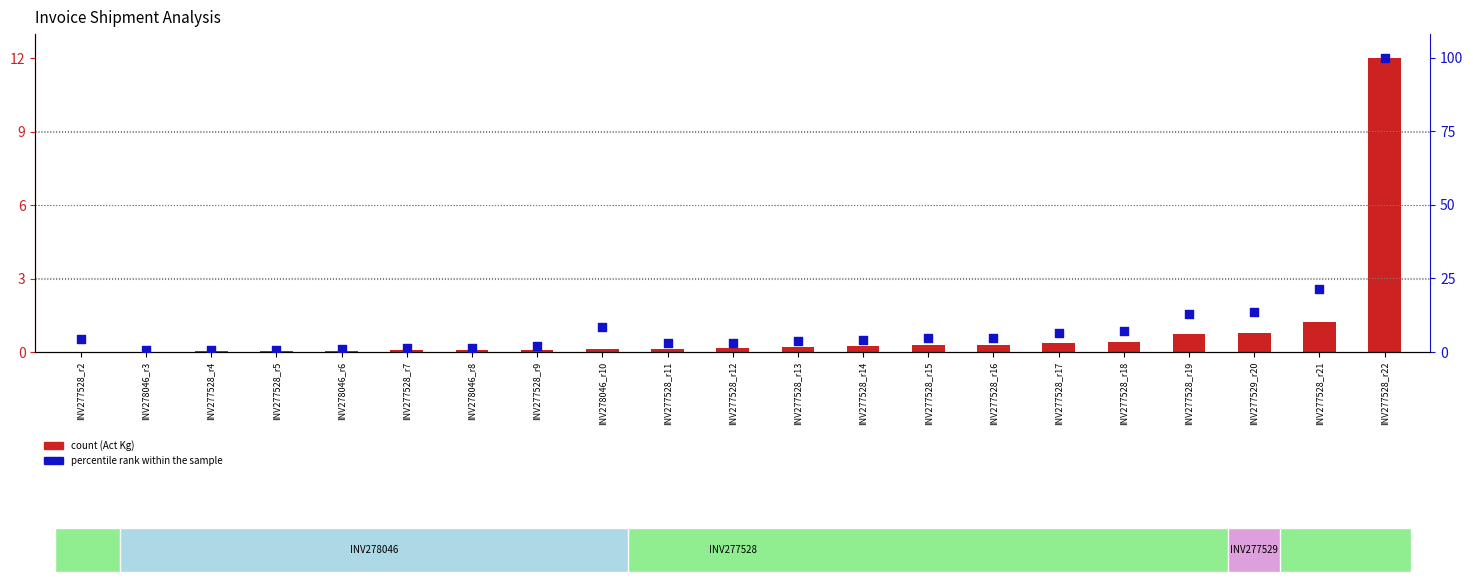

What are all the series names shown in the legend?

count (Act Kg), percentile rank within the sample